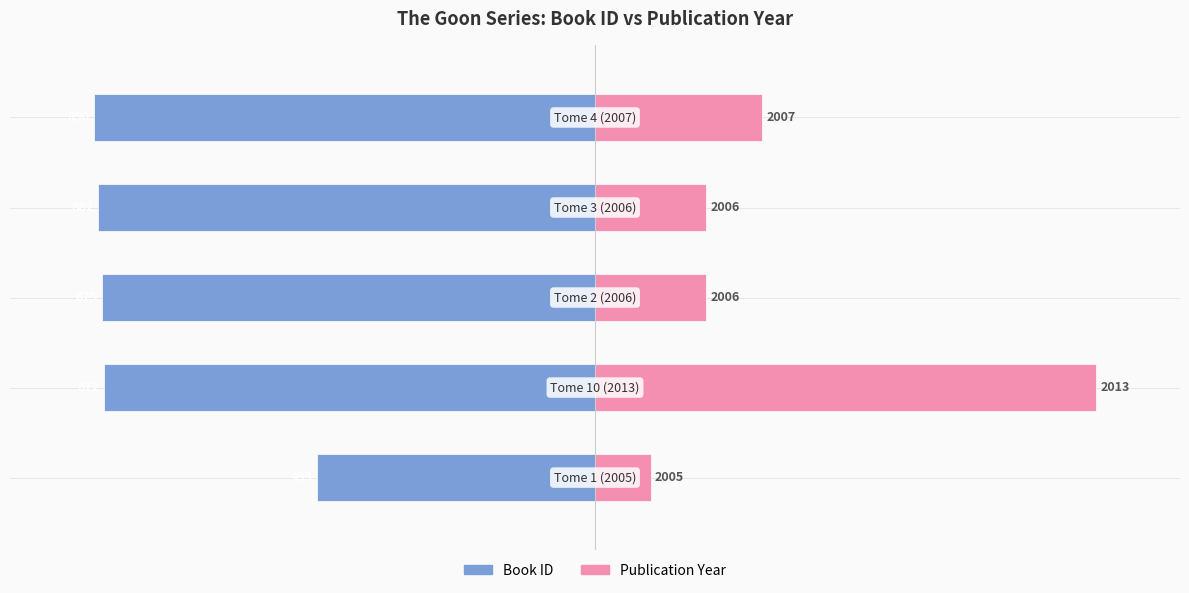

What is the spread (max minus min) of values at 4?

800.0